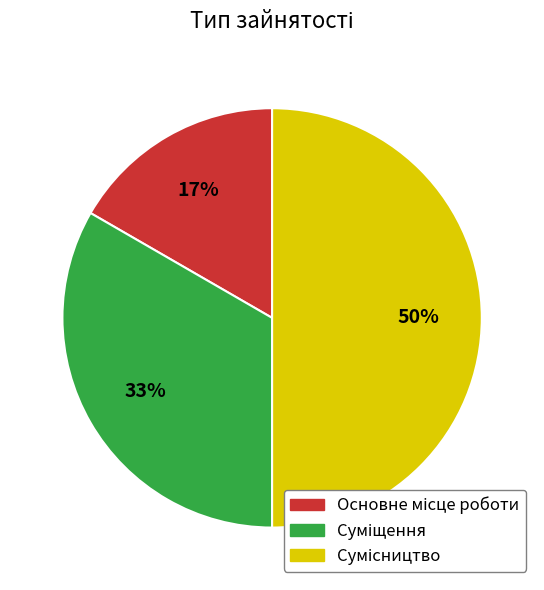

To the nearest percent, what is the average slice percentage?

33%